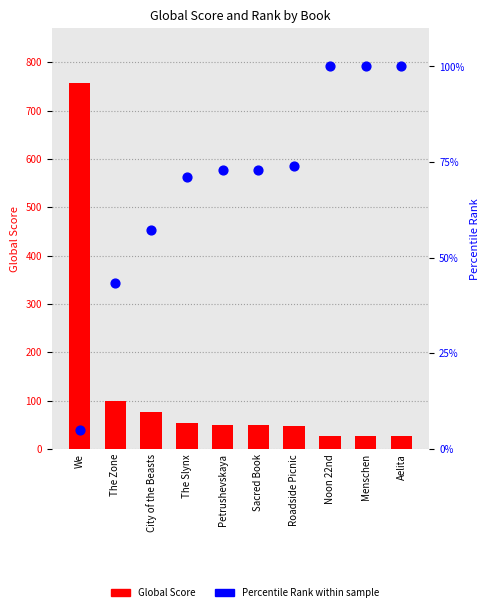

Which series reaches the minimum Y coordinate?

Percentile Rank